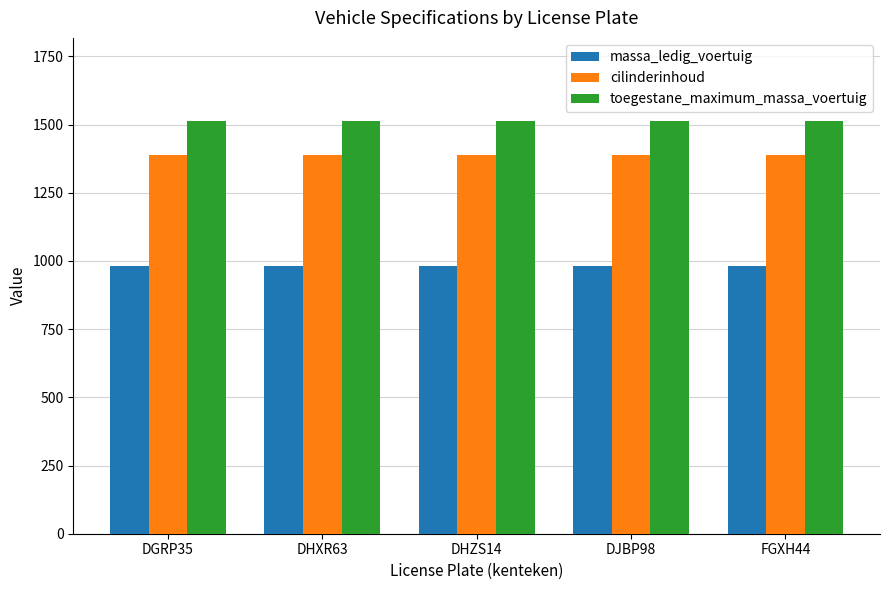

Are the bars horizontal?

No